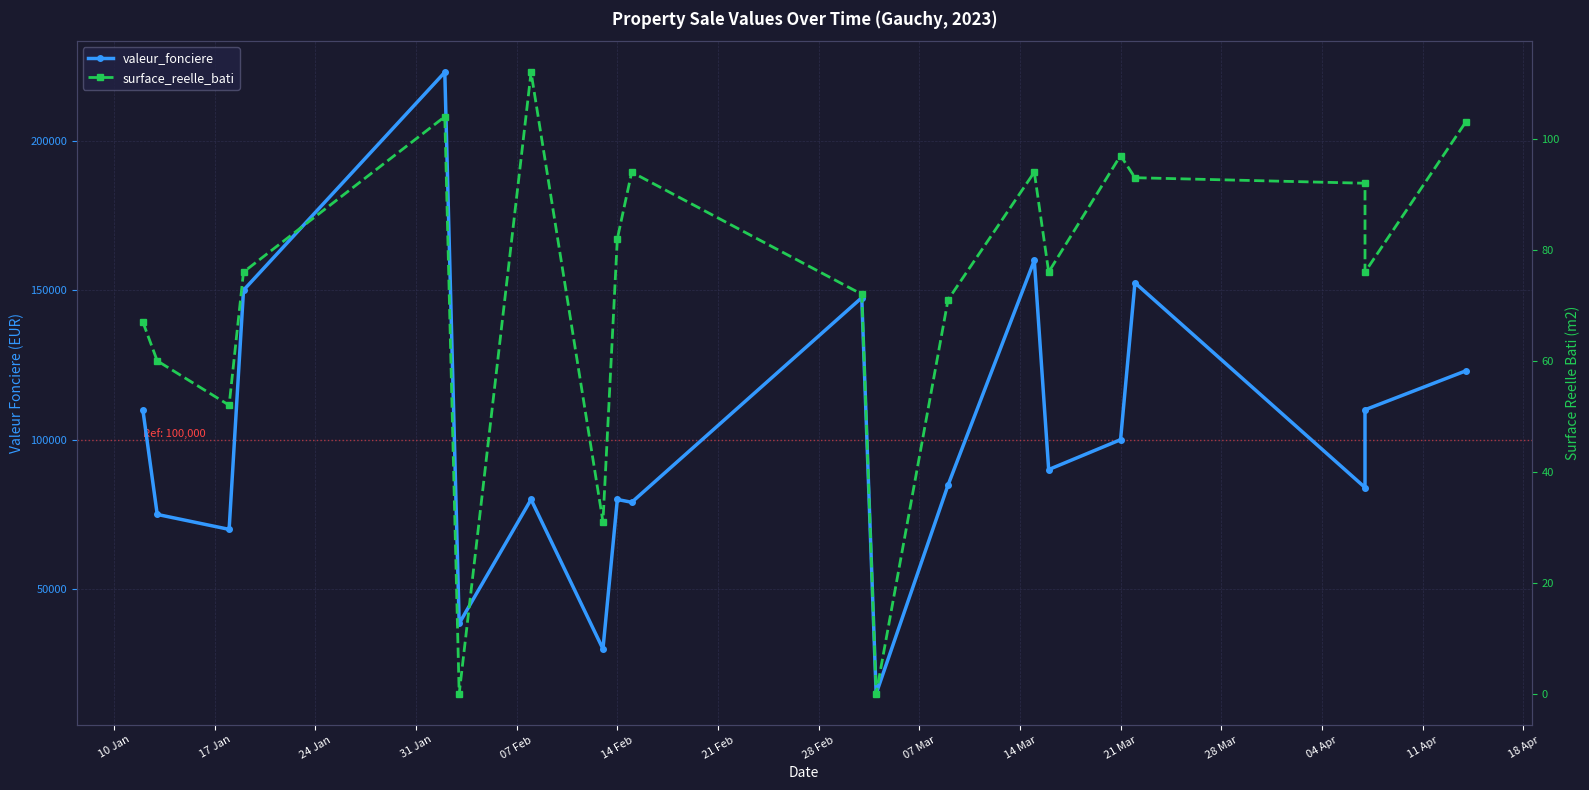

Does the chart display data point markers on the line(s)?

Yes